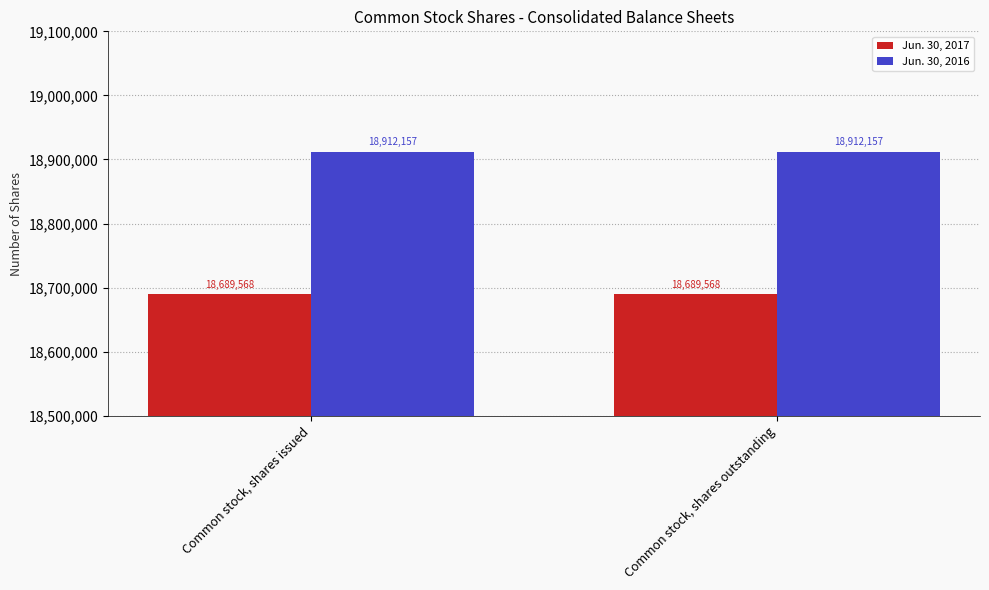

What is the total value across all series at Common stock, shares issued?

37601725